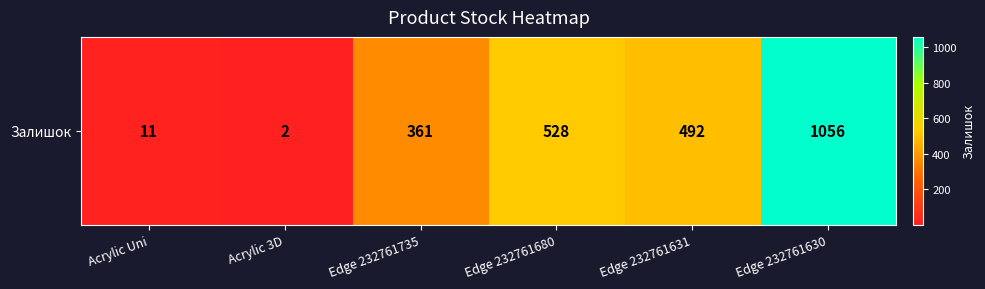

True or false: the data shows 200 at Edge 232761735.

False